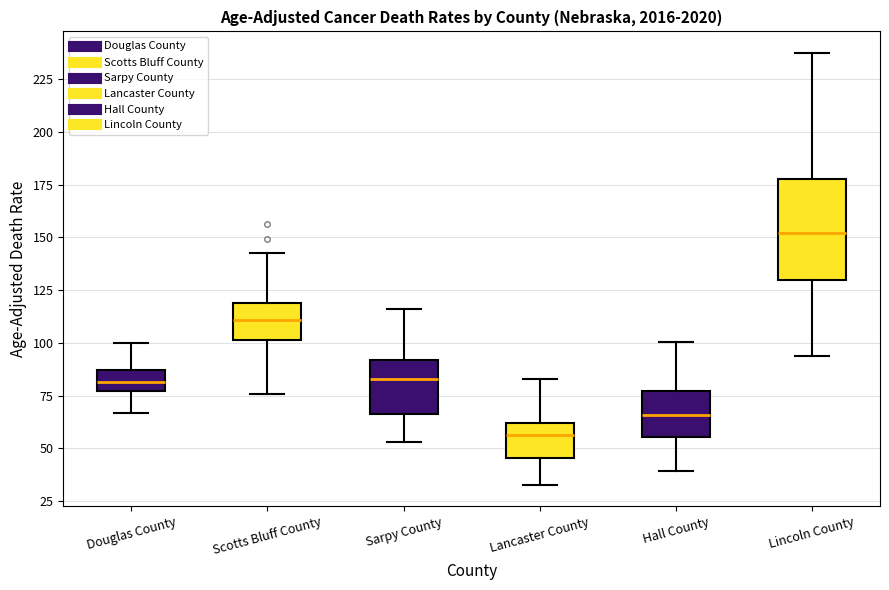

Which box's median line is the highest?

Lincoln County